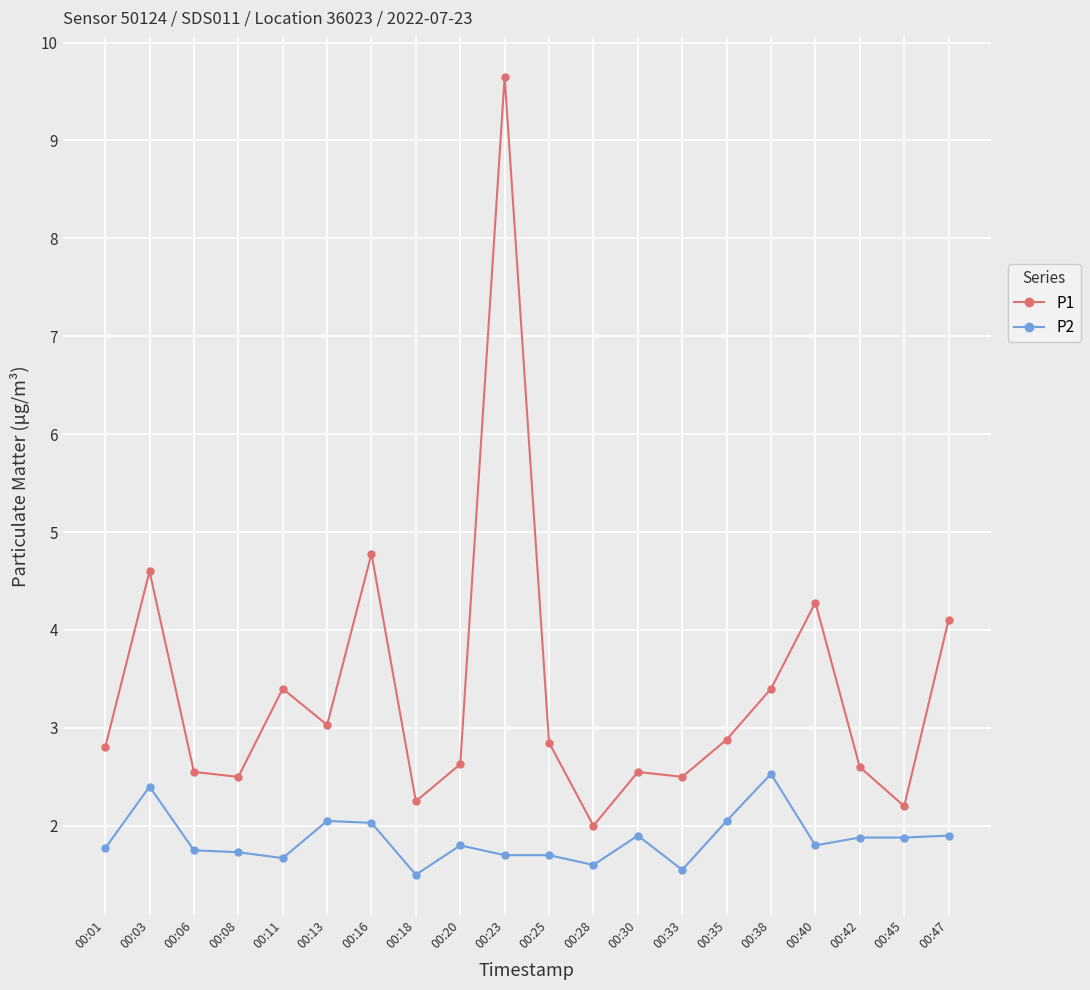

True or false: P1 and P2 cross at least once.

False